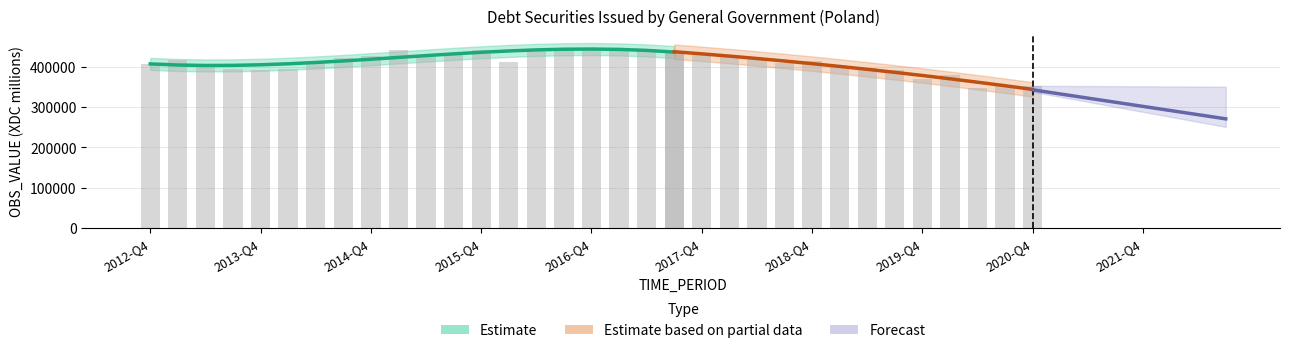

True or false: the data shows 425914.8 at 2015-Q2.

True